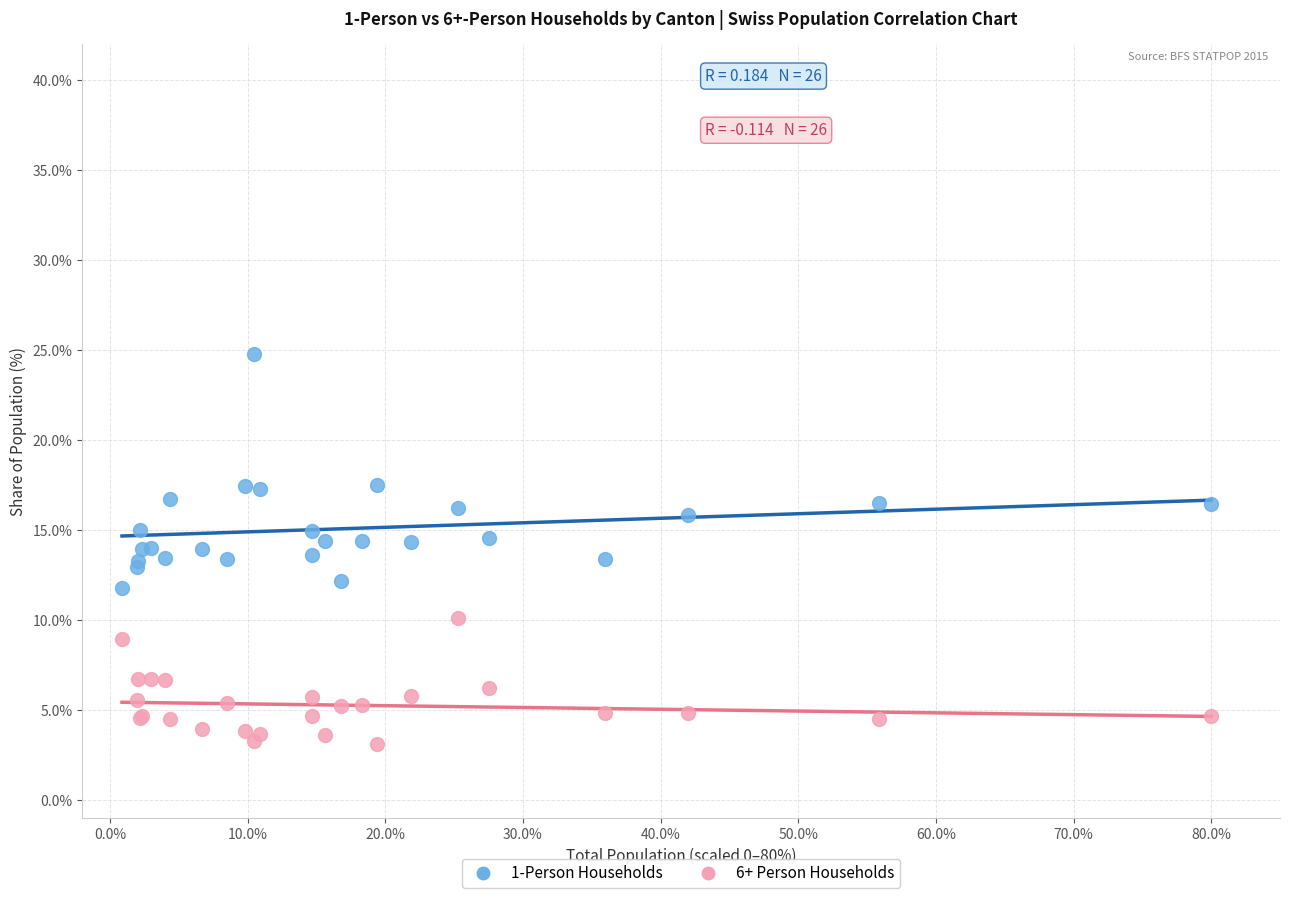

Which series contains the highest Y value?

1-Person Households